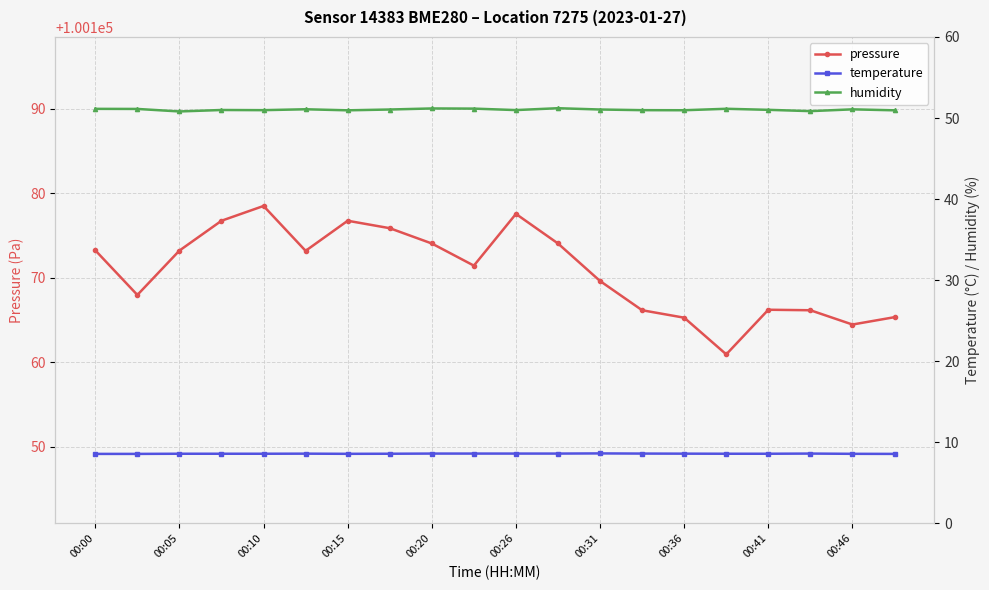

The pressure series shows 100173.2 at 00:00. True or false?

True